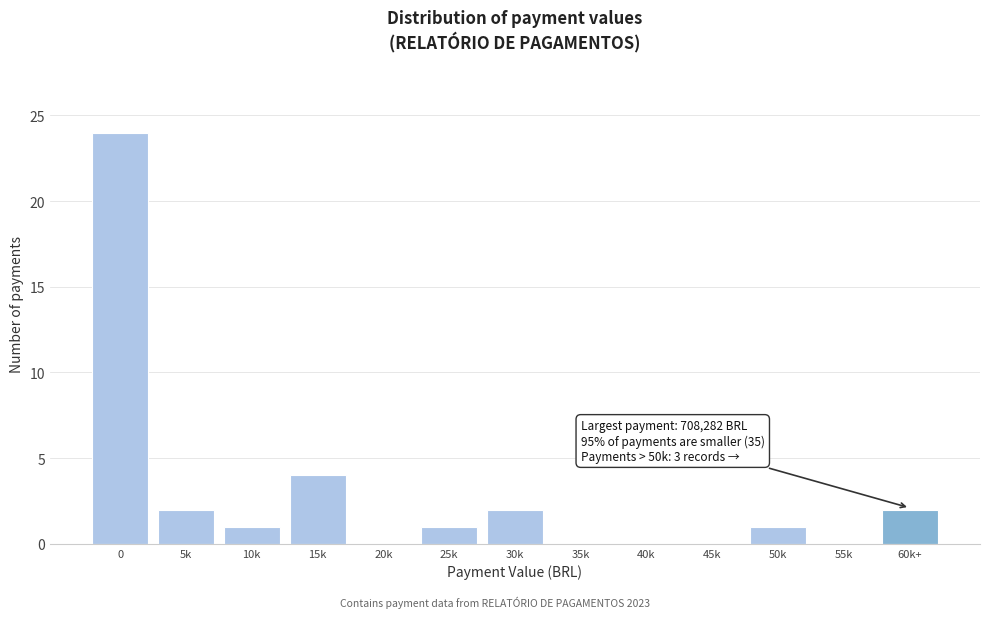

Reading left to right, transcribe all the data shown in this chart.

0=24	5k=2	10k=1	15k=4	20k=0	25k=1	30k=2	35k=0	40k=0	45k=0	50k=1	55k=0	60k+=2